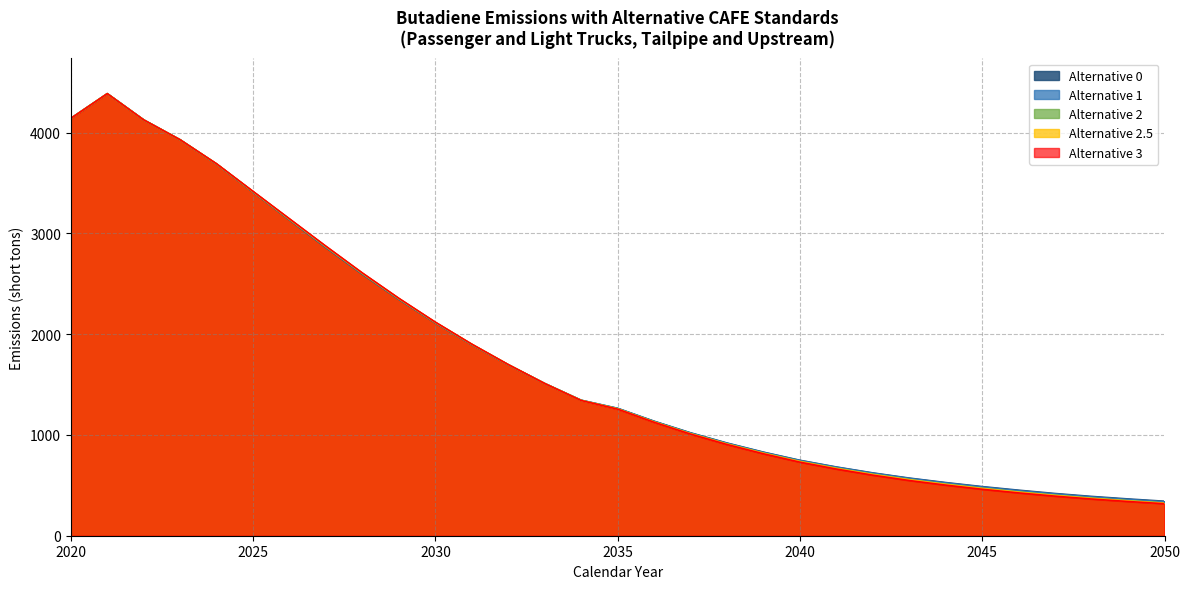

What is the difference between the second highest and second lowest values in the Alternative 2.5 series?

3796.4